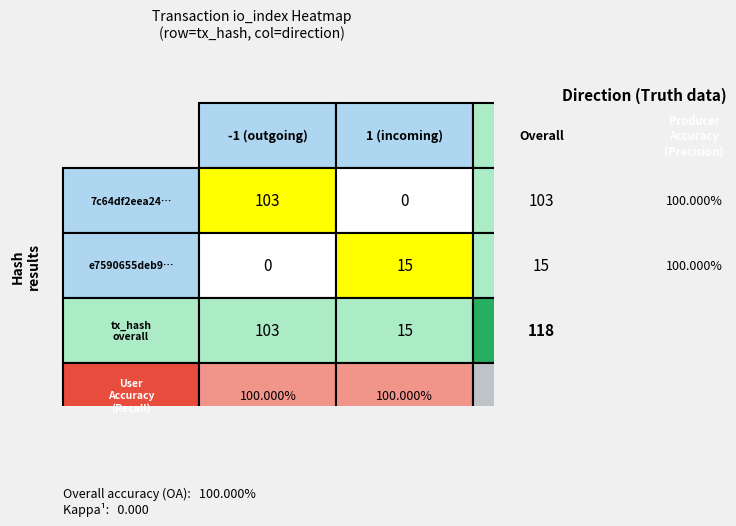

True or false: e7590655deb911af9cdb2f26d1ebbca8fdfe80e has a value of 1 at direction.

True